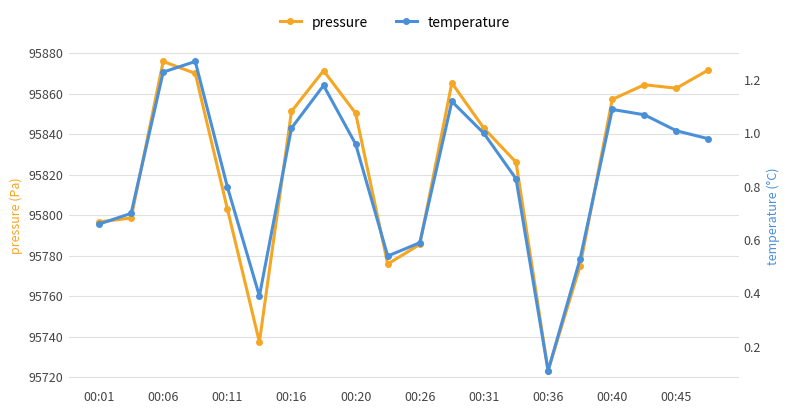

What is the difference between the maximum and second lowest values in the pressure series?

138.6